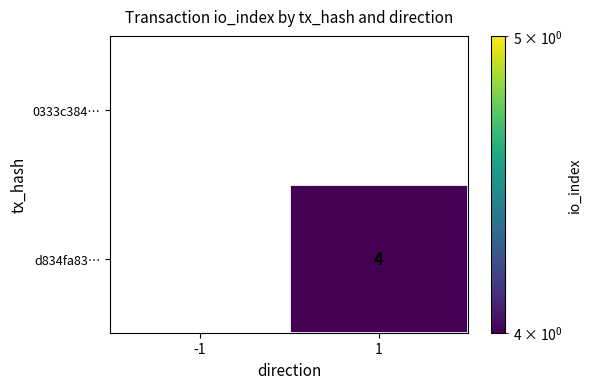

The d834fa83… series shows 5 at 1. True or false?

False